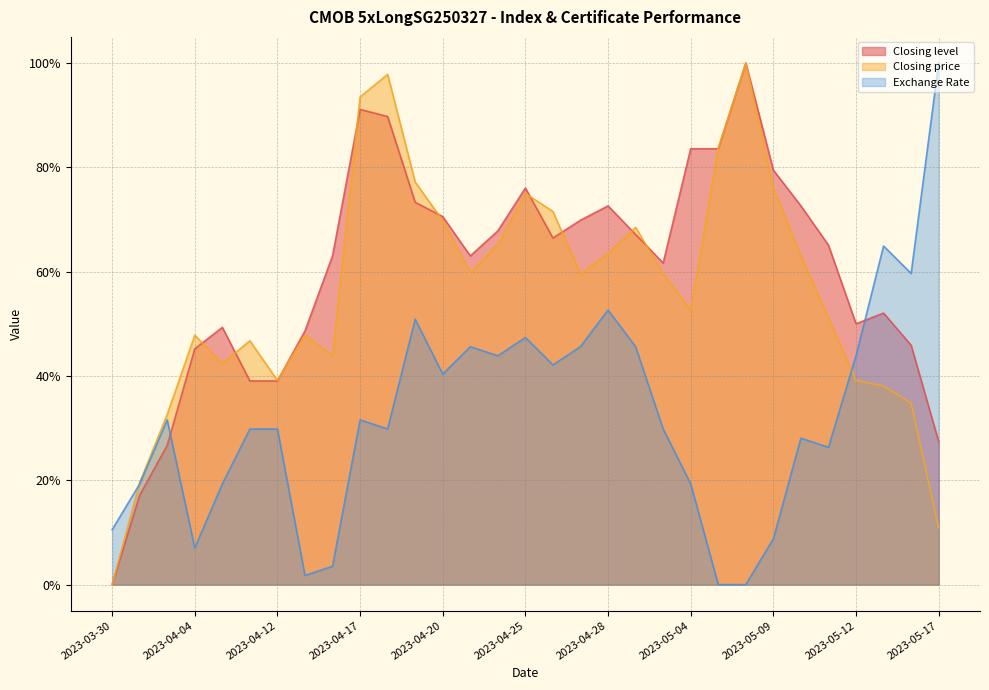

What are all the series names shown in the legend?

Closing level, Closing price, Exchange Rate